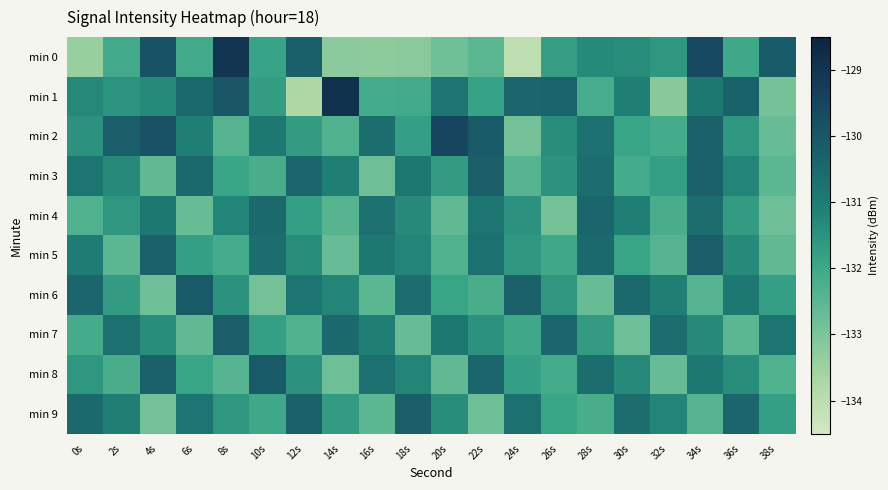

Rank the series by their maximum value, from highest to lowest.

min 1, min 0, min 2, min 6, min 8, min 3, min 5, min 7, min 9, min 4